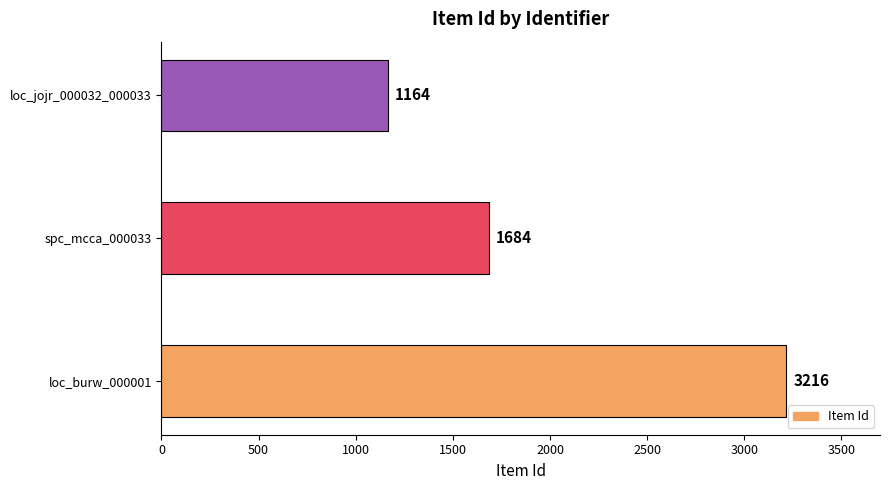

Count the values in the range 1164 to 3216.

3